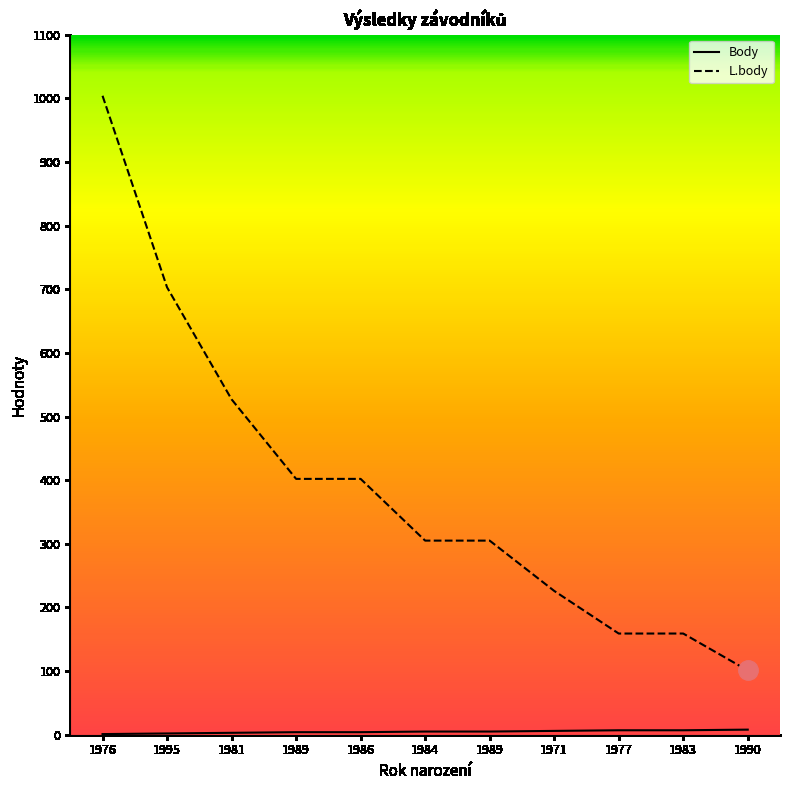

Is this an area chart (filled region under the line)?

No